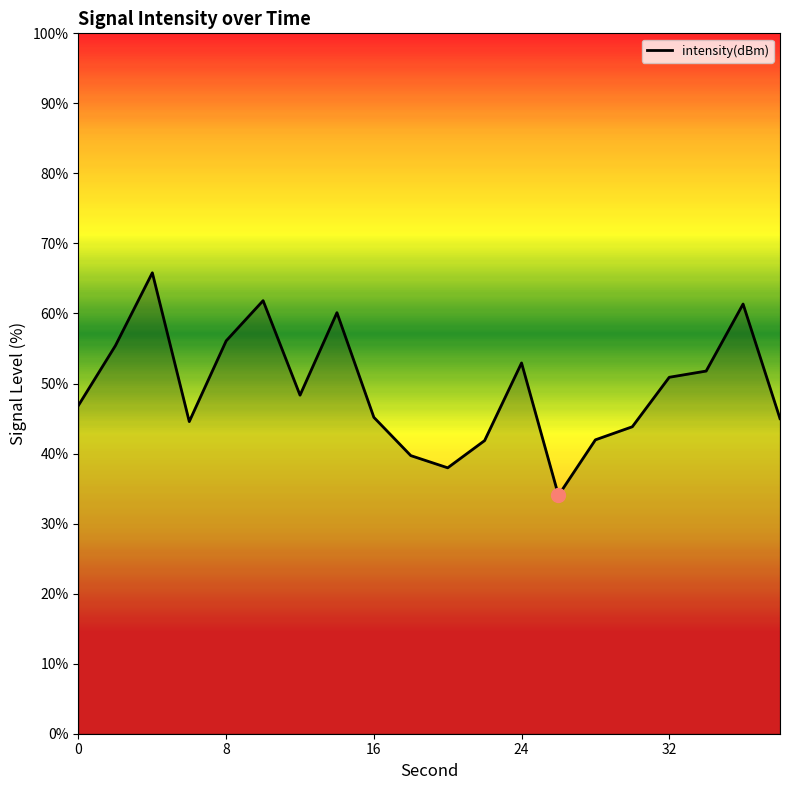

What is the difference between the maximum and minimum values?

31.8